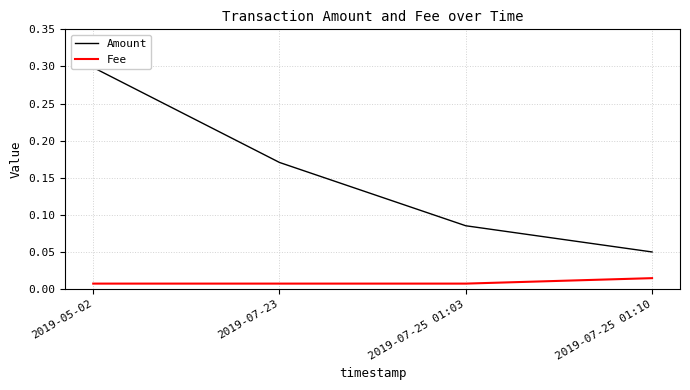

List the series in order of their overall mean, highest first.

Amount, Fee